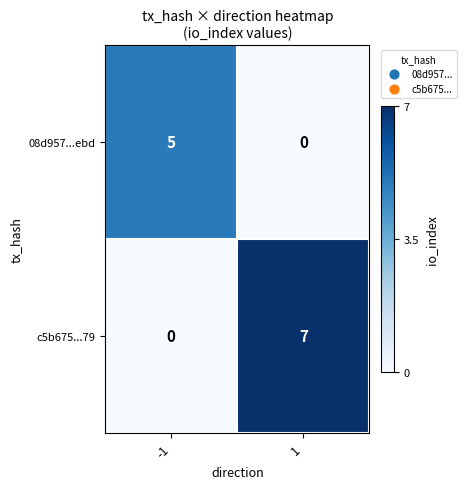

Rank the series by their maximum value, from lowest to highest.

08d957...ebd, c5b675...79